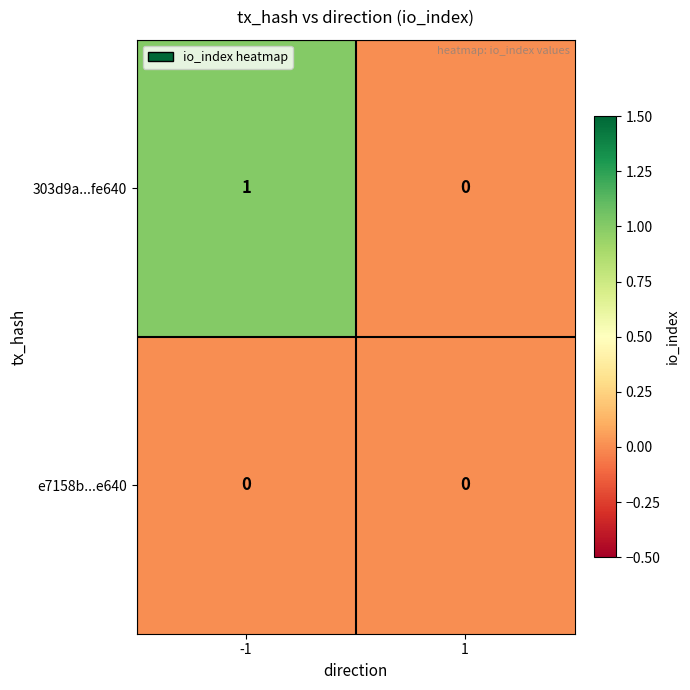

Which series has the largest total across all categories?

303d9a...fe640